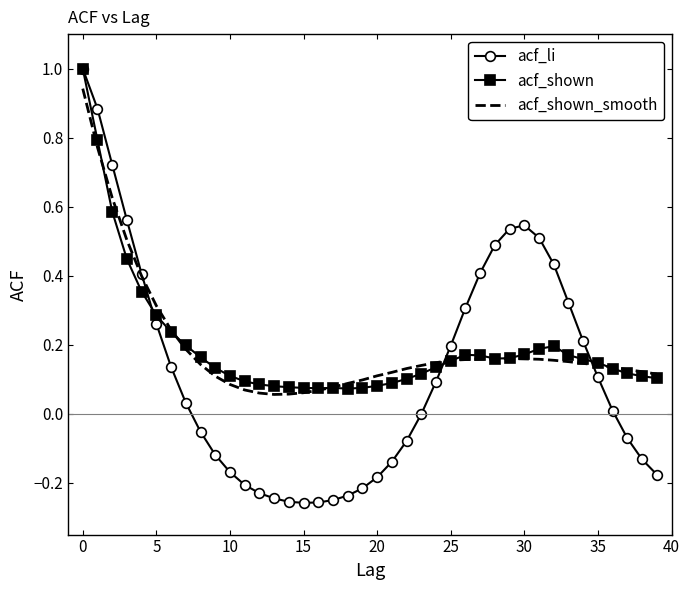

What is the greatest value displayed?

1.0